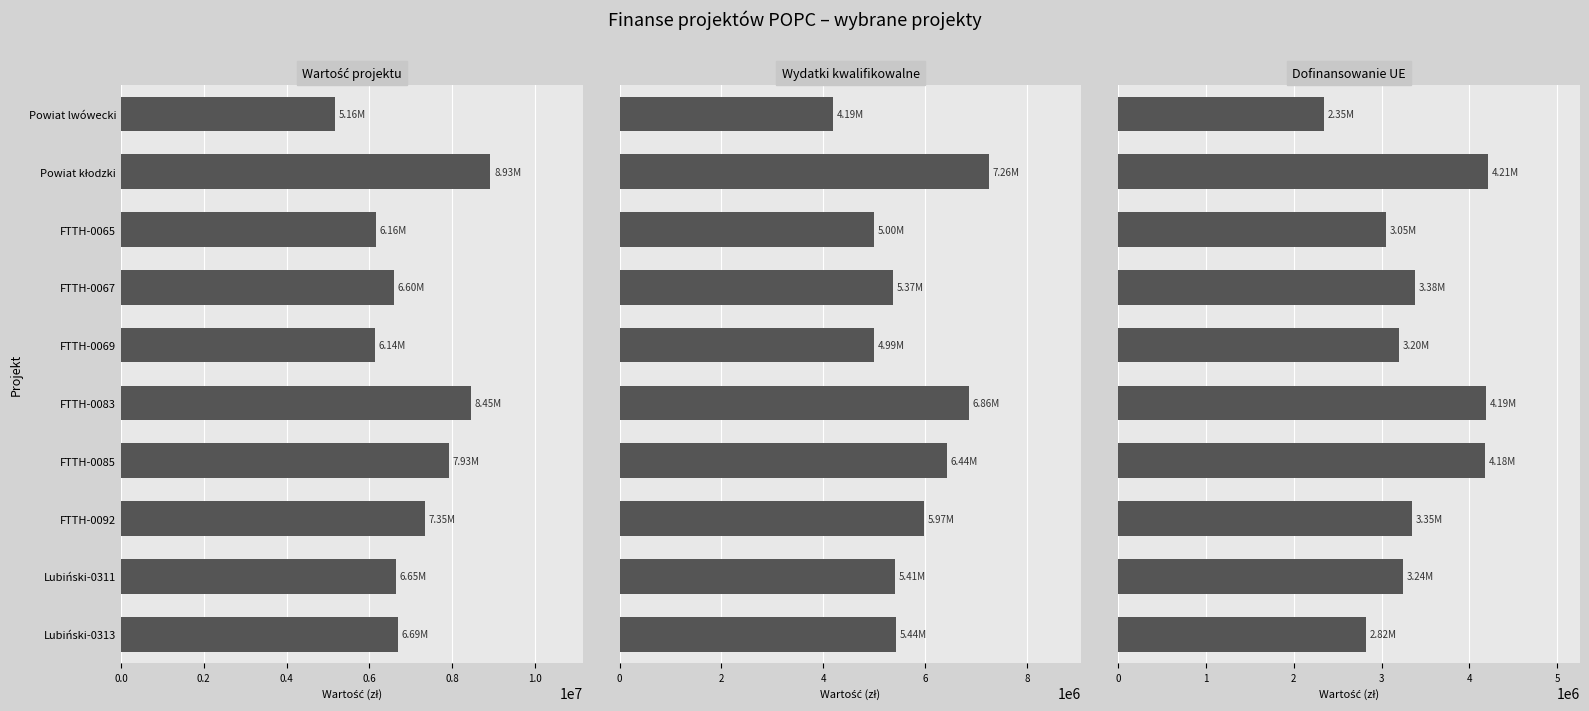

What are all the series names shown in the legend?

Wartość projektu, Wydatki kwalifikowalne, Dofinansowanie UE